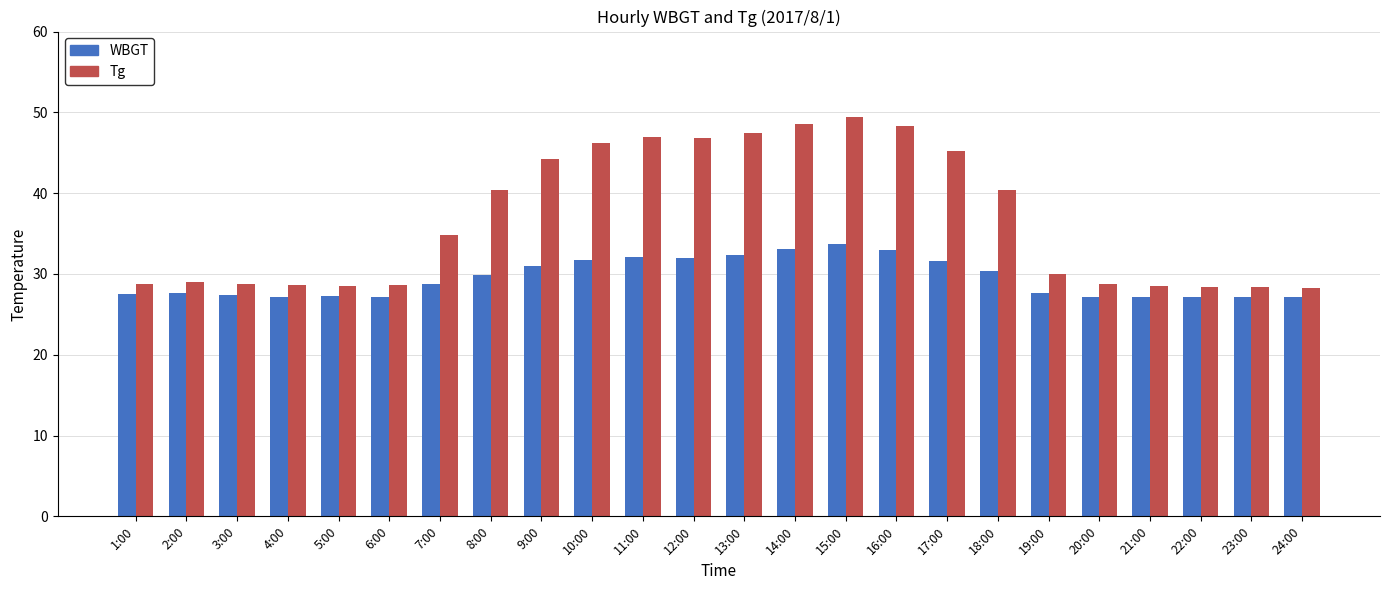

What is the spread (max minus min) of values at 1:00?

1.3